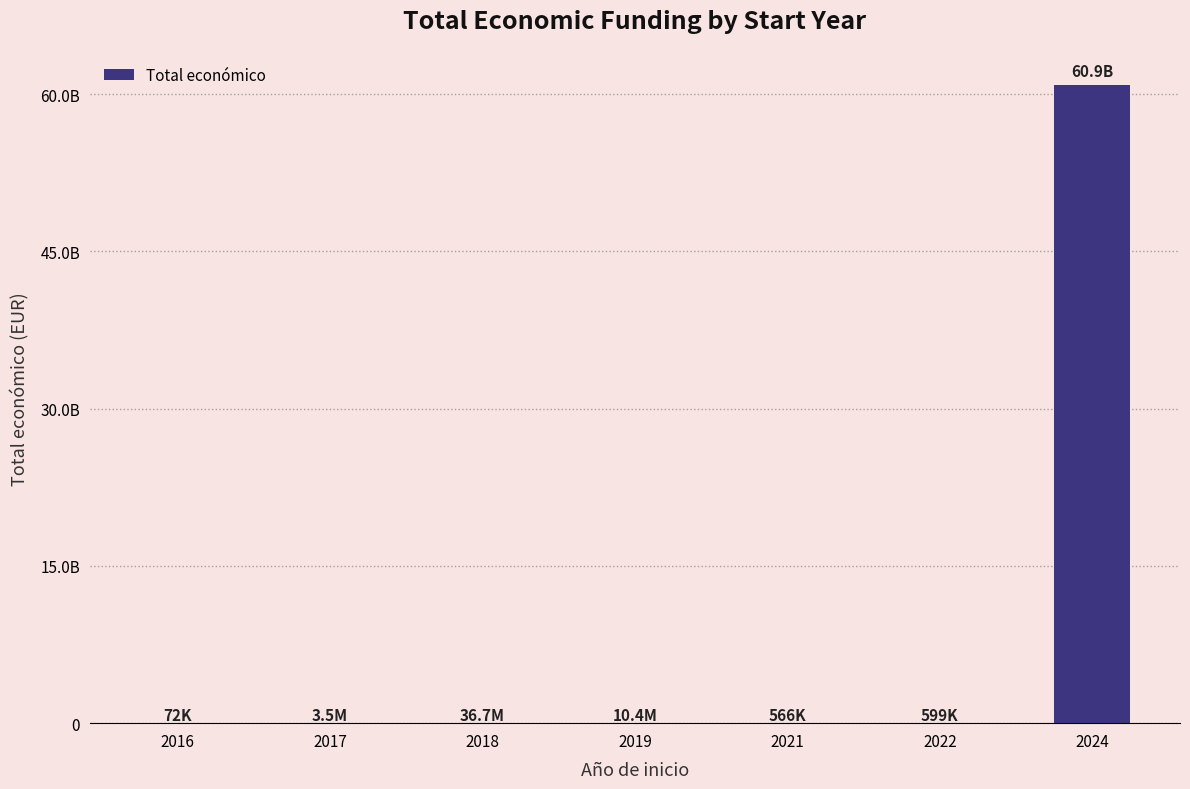

Reading left to right, what are all the values shown in this chart?

2016=71684	2017=3504543	2018=36658428	2019=10425508	2021=565872	2022=599480	2024=60875927741